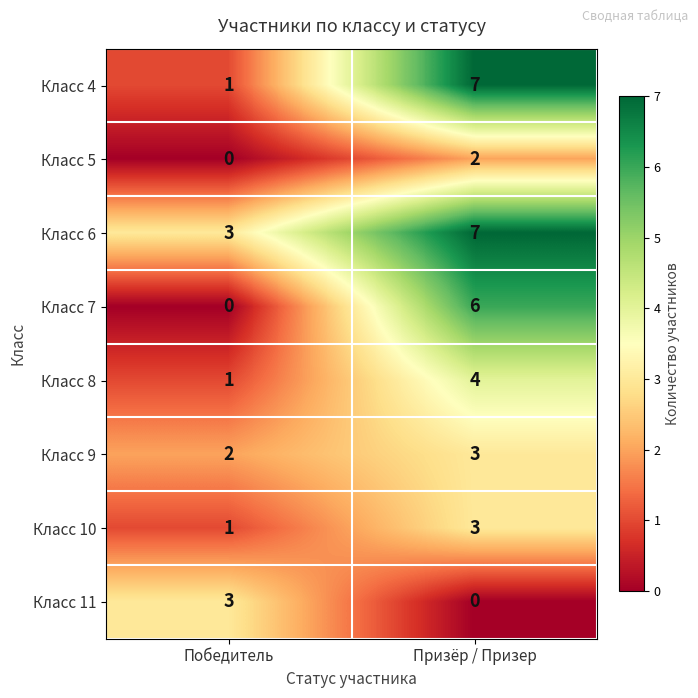

Which series has the largest total across all categories?

Класс 6